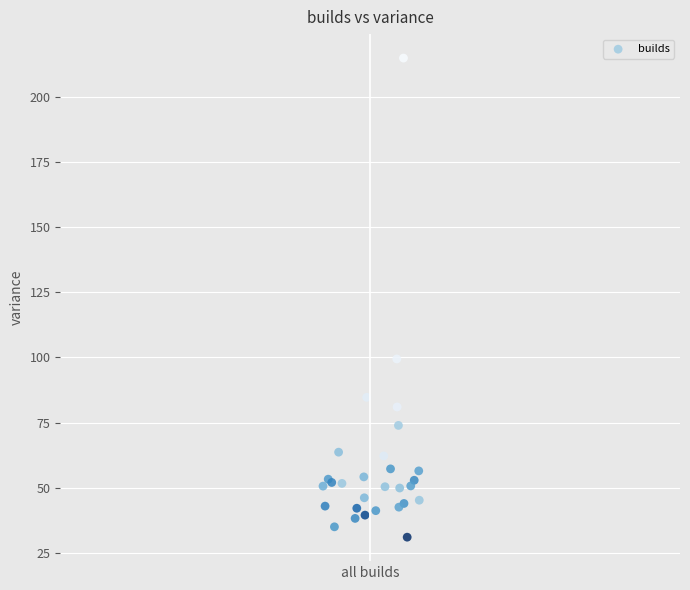

What Y value in the scatter plot is closest to 122?

99.4